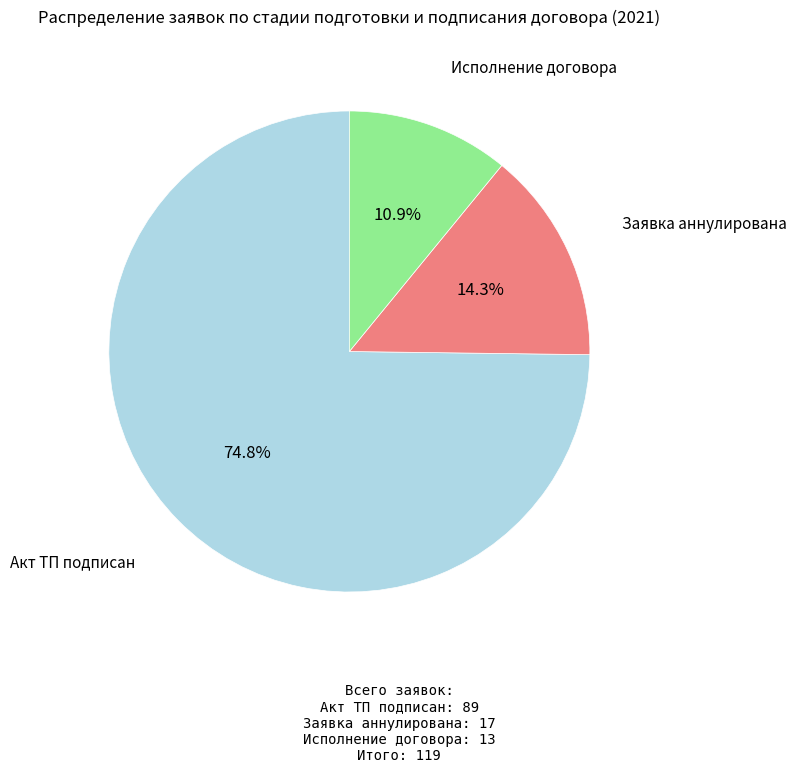

Does any single category account for the majority?

Yes